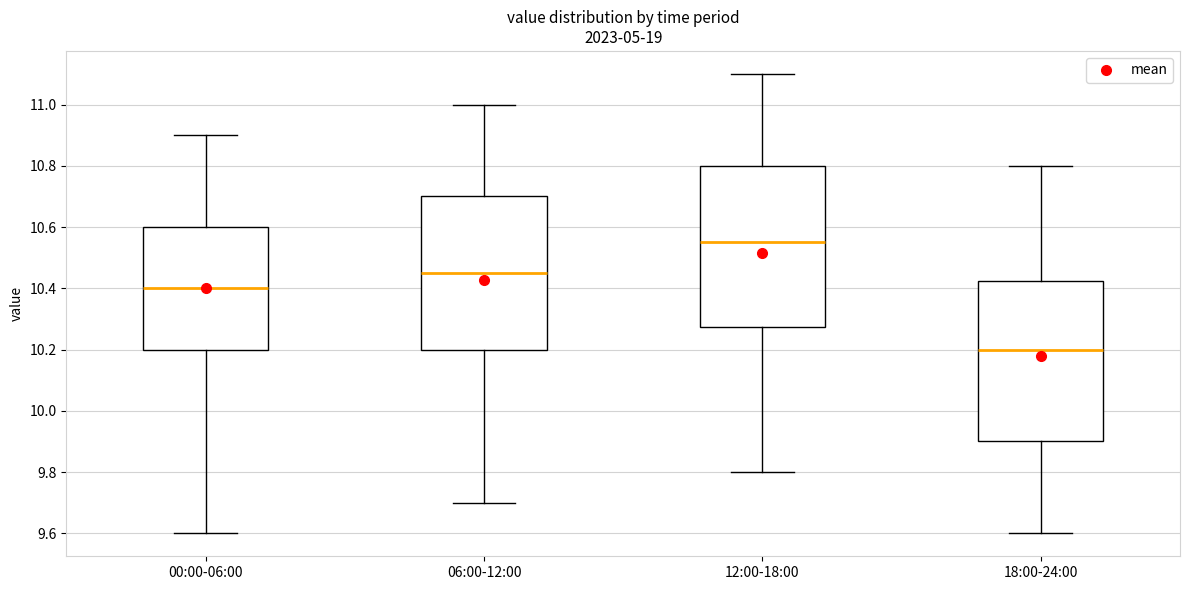

Reading left to right, read every box against the y-axis: the position of its median line, the range the box covers, and the ends of its whiskers. The values are not printed on the chart, so give them approximately, as read against the axis.

00:00-06:00: median 10.40, box 10.20 to 10.60, whiskers 9.60 to 10.90
06:00-12:00: median 10.46, box 10.20 to 10.70, whiskers 9.70 to 11.00
12:00-18:00: median 10.56, box 10.28 to 10.80, whiskers 9.80 to 11.10
18:00-24:00: median 10.20, box 9.90 to 10.42, whiskers 9.60 to 10.80